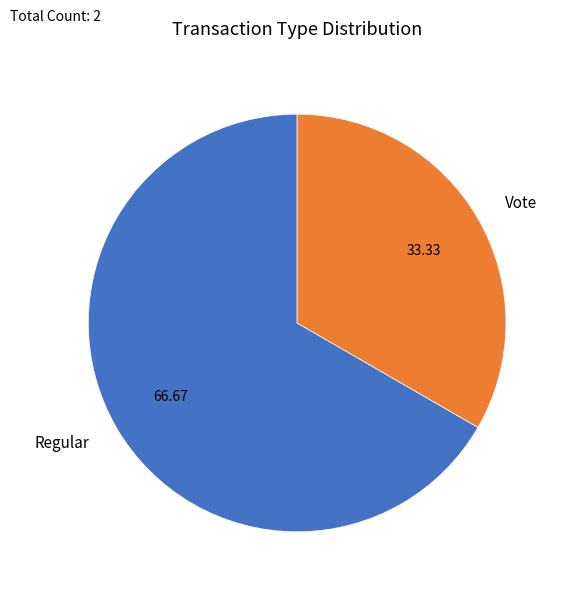

Do Vote and Regular together represent more than half of the pie?

Yes